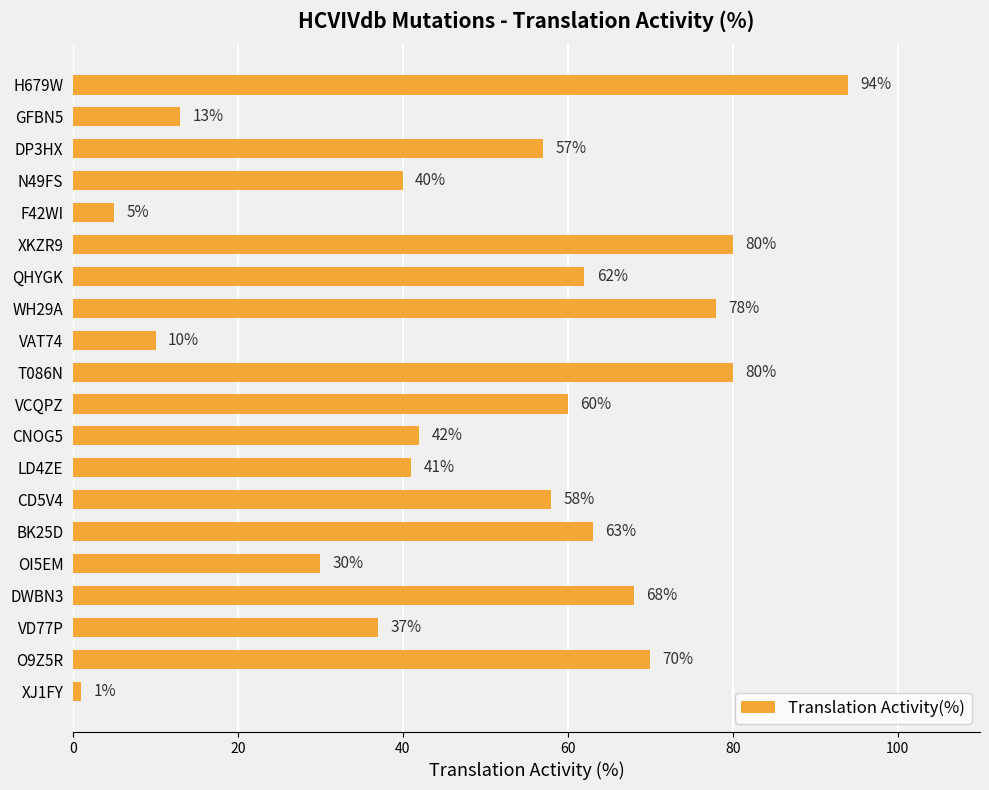

The value at CNOG5 is 42. True or false?

True